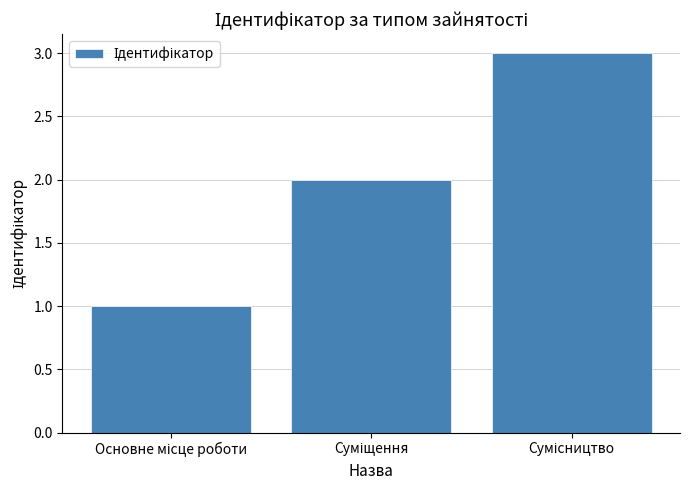

What is the maximum value shown in the chart?

3